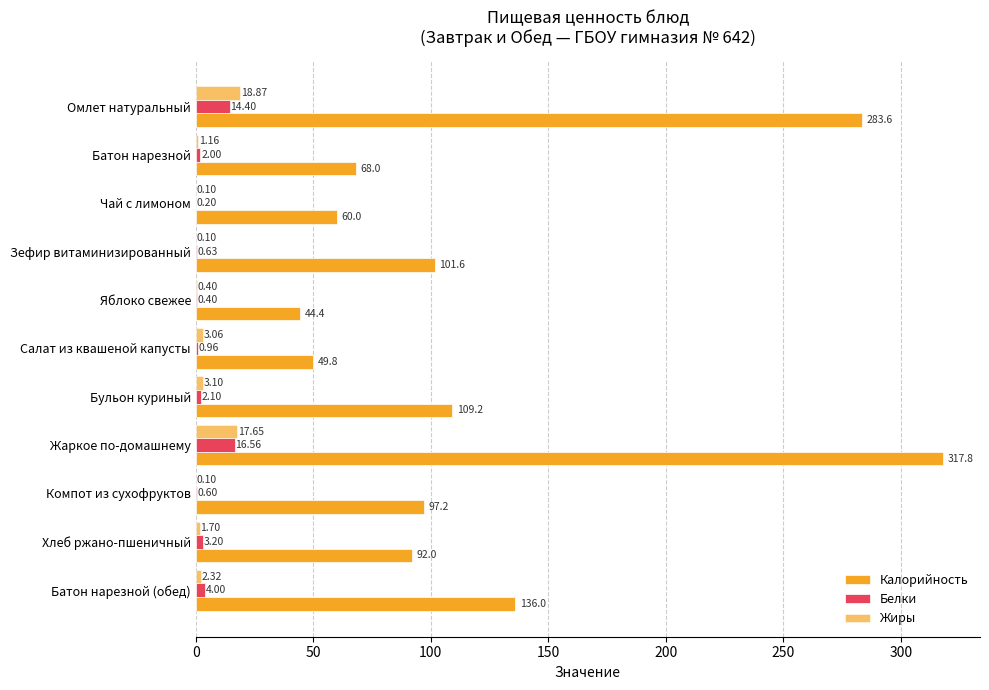

Count the number of categories in the chart.

11